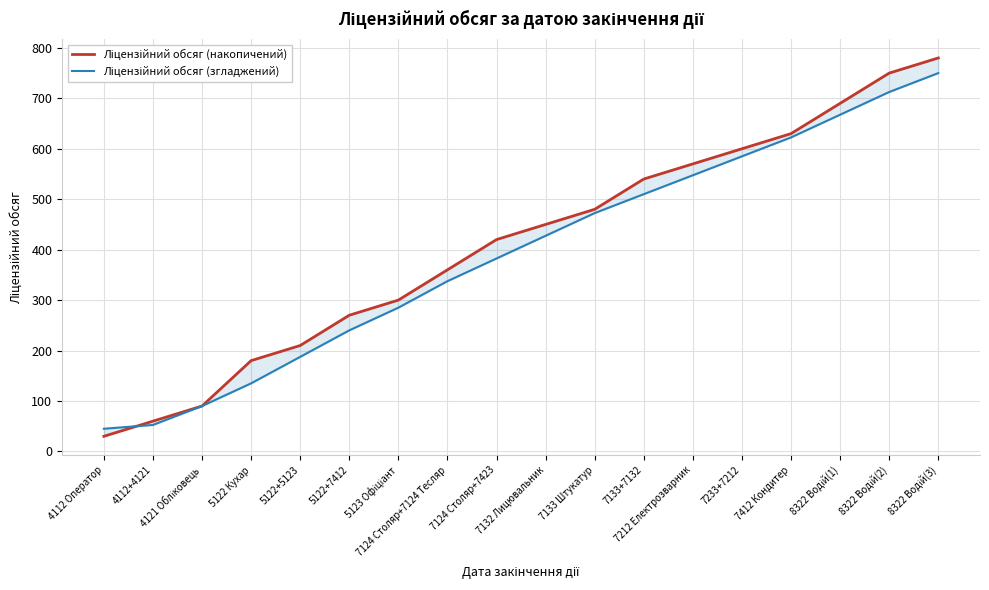

List the series in order of their peak value, highest first.

Ліцензійний обсяг (накопичений), Ліцензійний обсяг (згладжений)